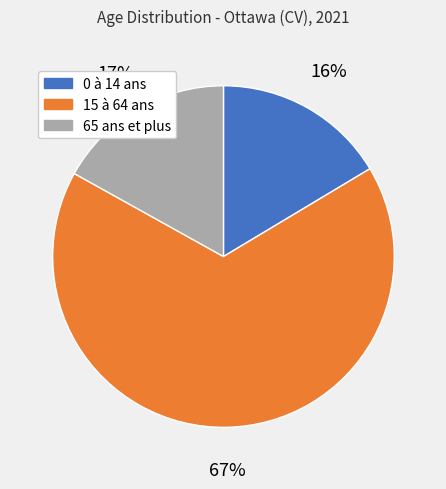

Approximately how many times larger is the value at 0 à 14 ans compared to 15 à 64 ans?

0.2